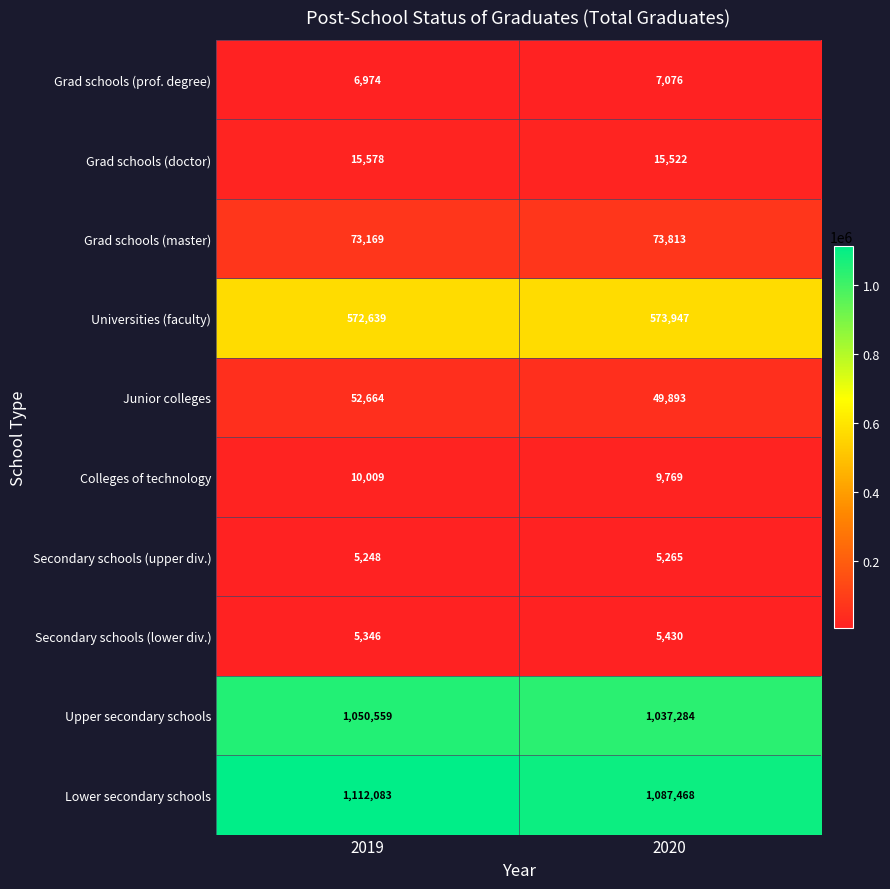

What is the difference between the Junior colleges values at 2019 and 2020?

2771